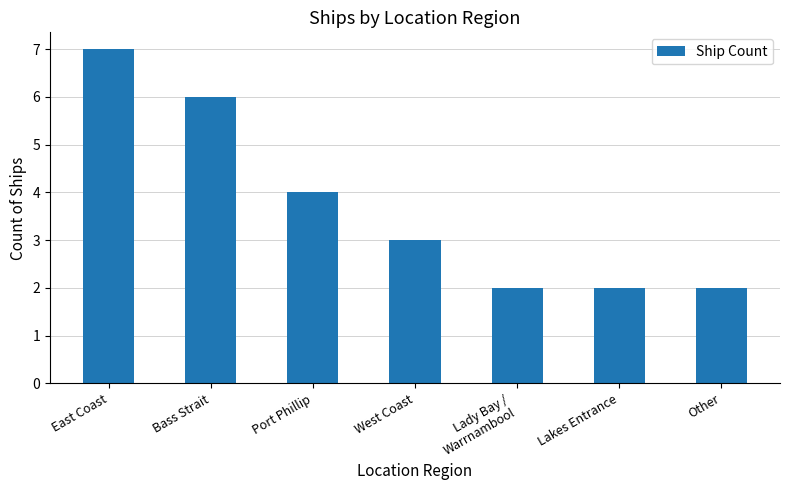

What is the difference between the values at Port Phillip and Lady Bay /
Warrnambool?

2